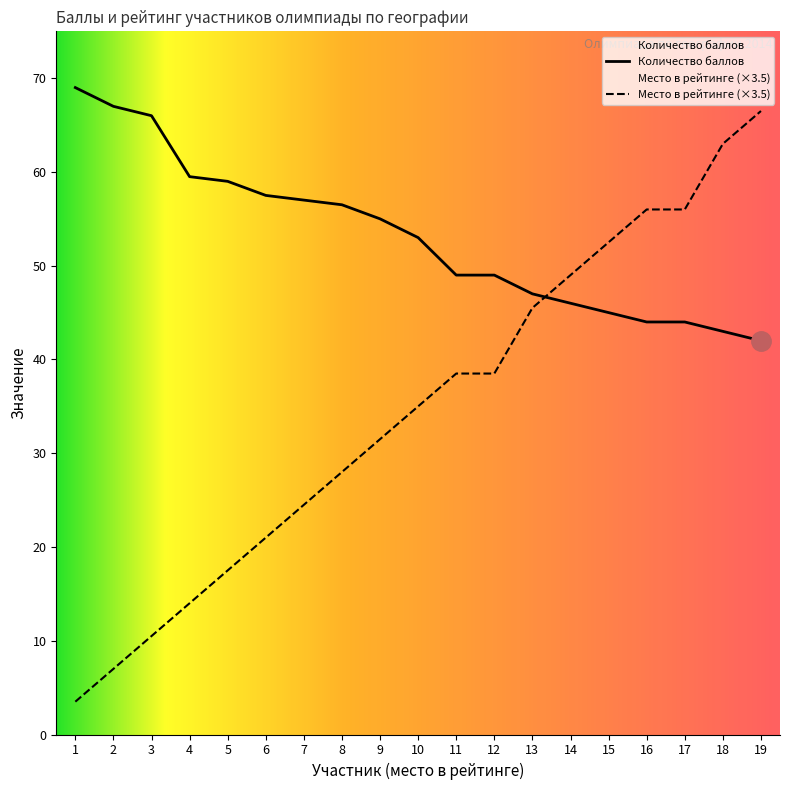

Reading right to left, extract all data points from this chart.

Количество баллов: 19=42.0	18=43.0	17=44.0	16=44.0	15=45.0	14=46.0	13=47.0	12=49.0	11=49.0	10=53.0	9=55.0	8=56.5	7=57.0	6=57.5	5=59.0	4=59.5	3=66.0	2=67.0	1=69.0
Место в рейтинге: 19=66.5	18=63.0	17=56.0	16=56.0	15=52.5	14=49.0	13=45.5	12=38.5	11=38.5	10=35.0	9=31.5	8=28.0	7=24.5	6=21.0	5=17.5	4=14.0	3=10.5	2=7.0	1=3.5